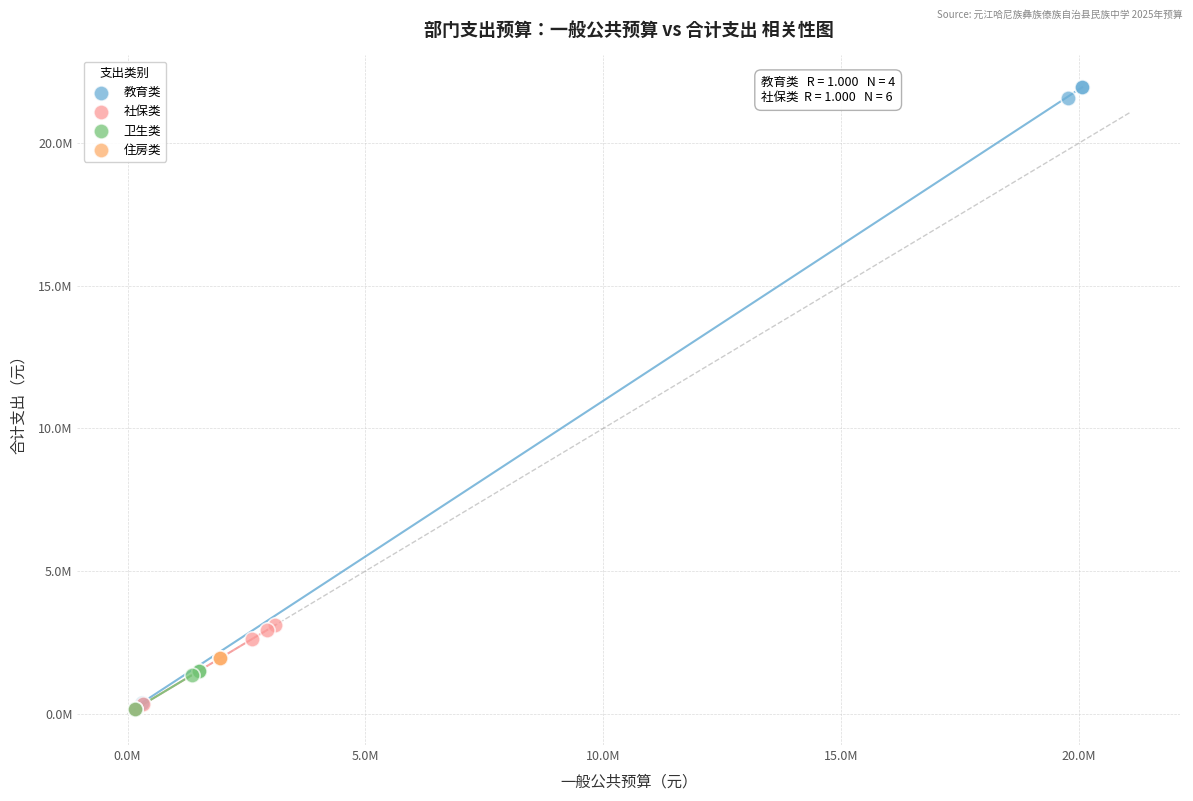

What are all the series names shown in the legend?

教育类, 社保类, 卫生类, 住房类